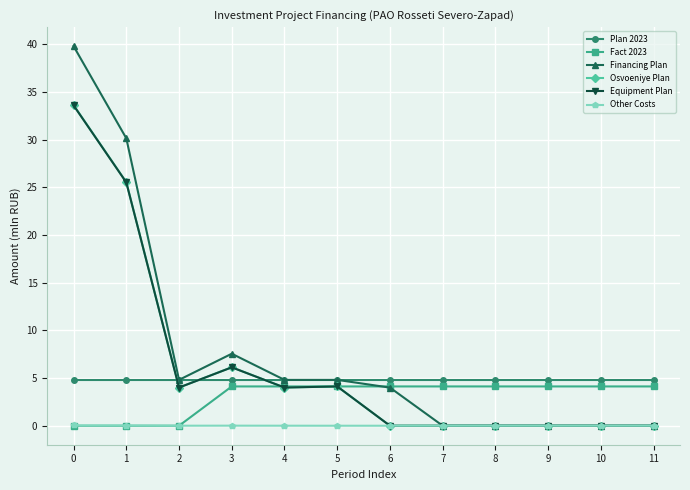

Which series has the largest total across all categories?

Financing Plan